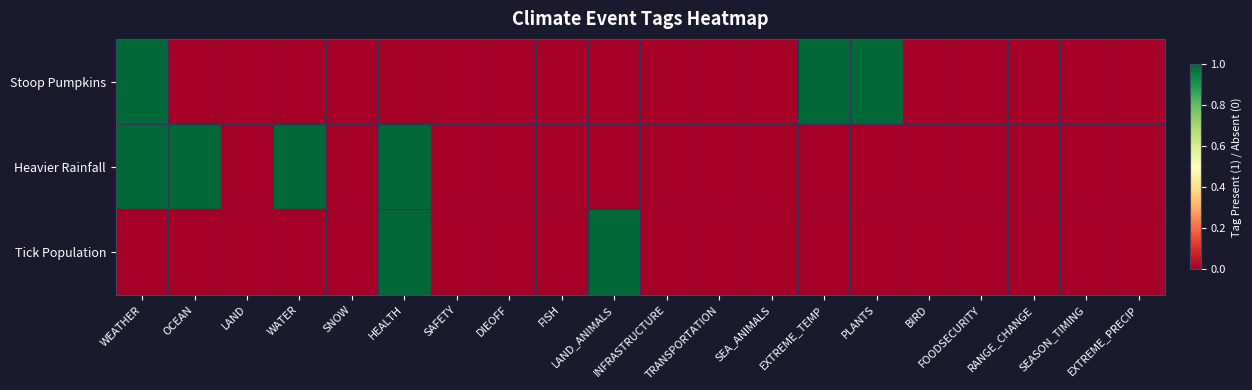

How many categories are shown in the chart?

20